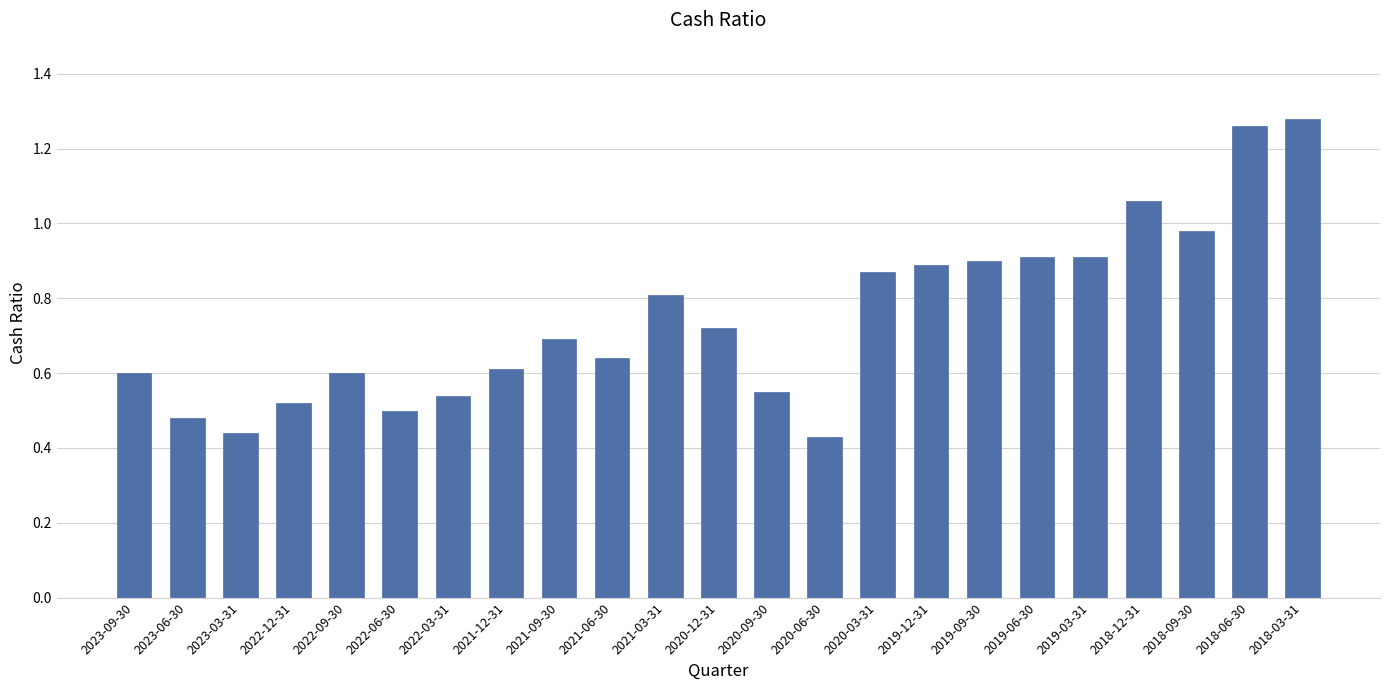

Is it true that the value at 2021-06-30 is 0.6?

True